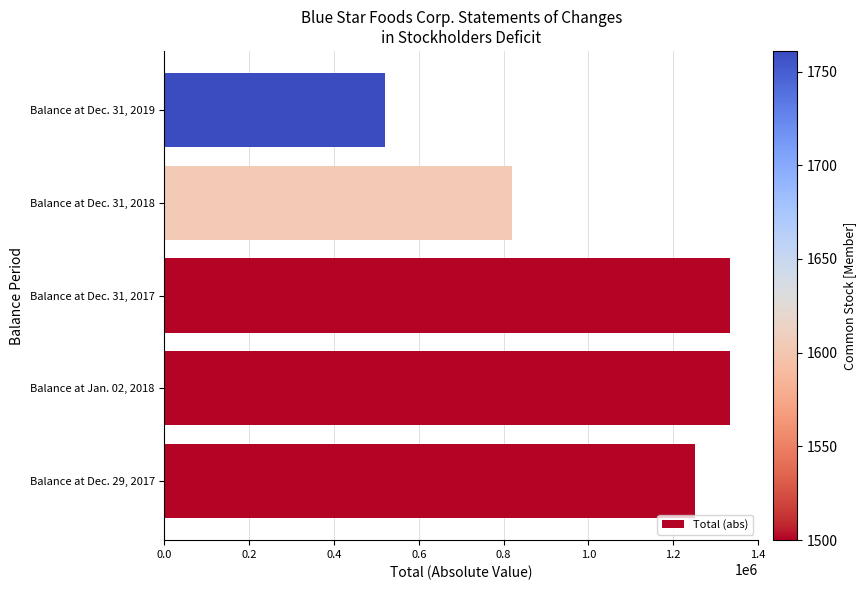

What is the ratio of the value at Balance at Dec. 29, 2017 to the value at Balance at Jan. 02, 2018?

0.9